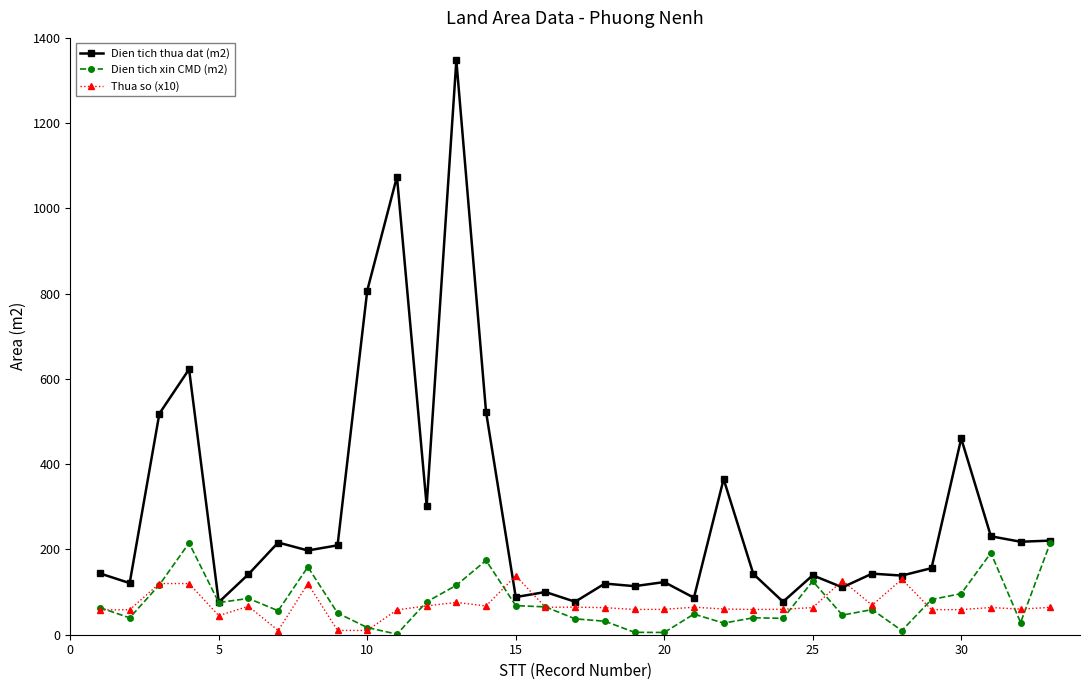

What is the greatest value displayed?

1347.1